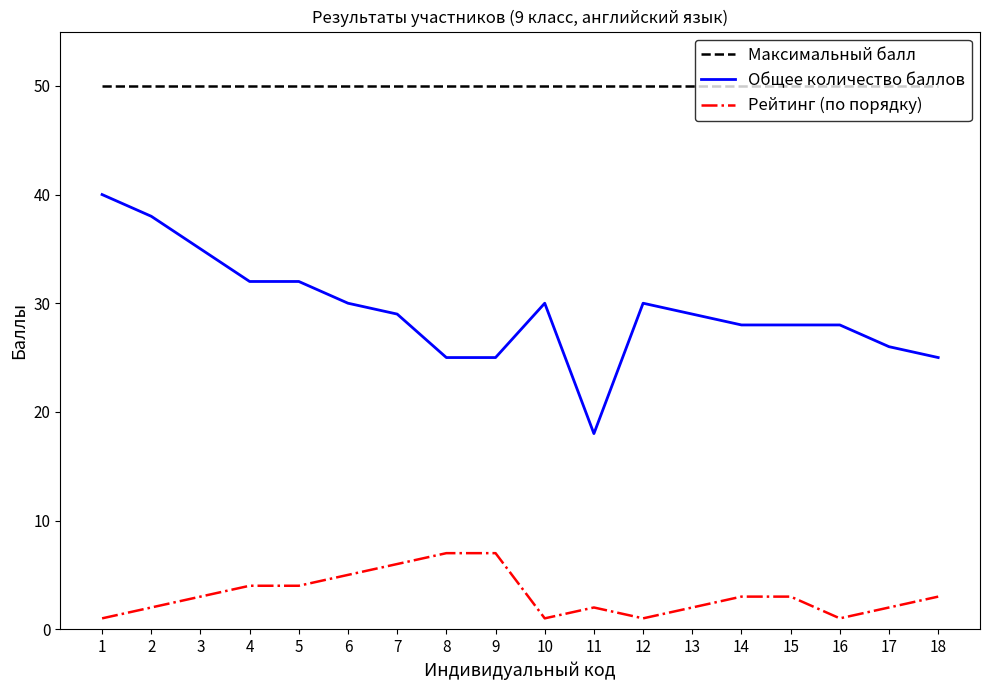

Is it true that Общее количество баллов equals 12 at 5?

False